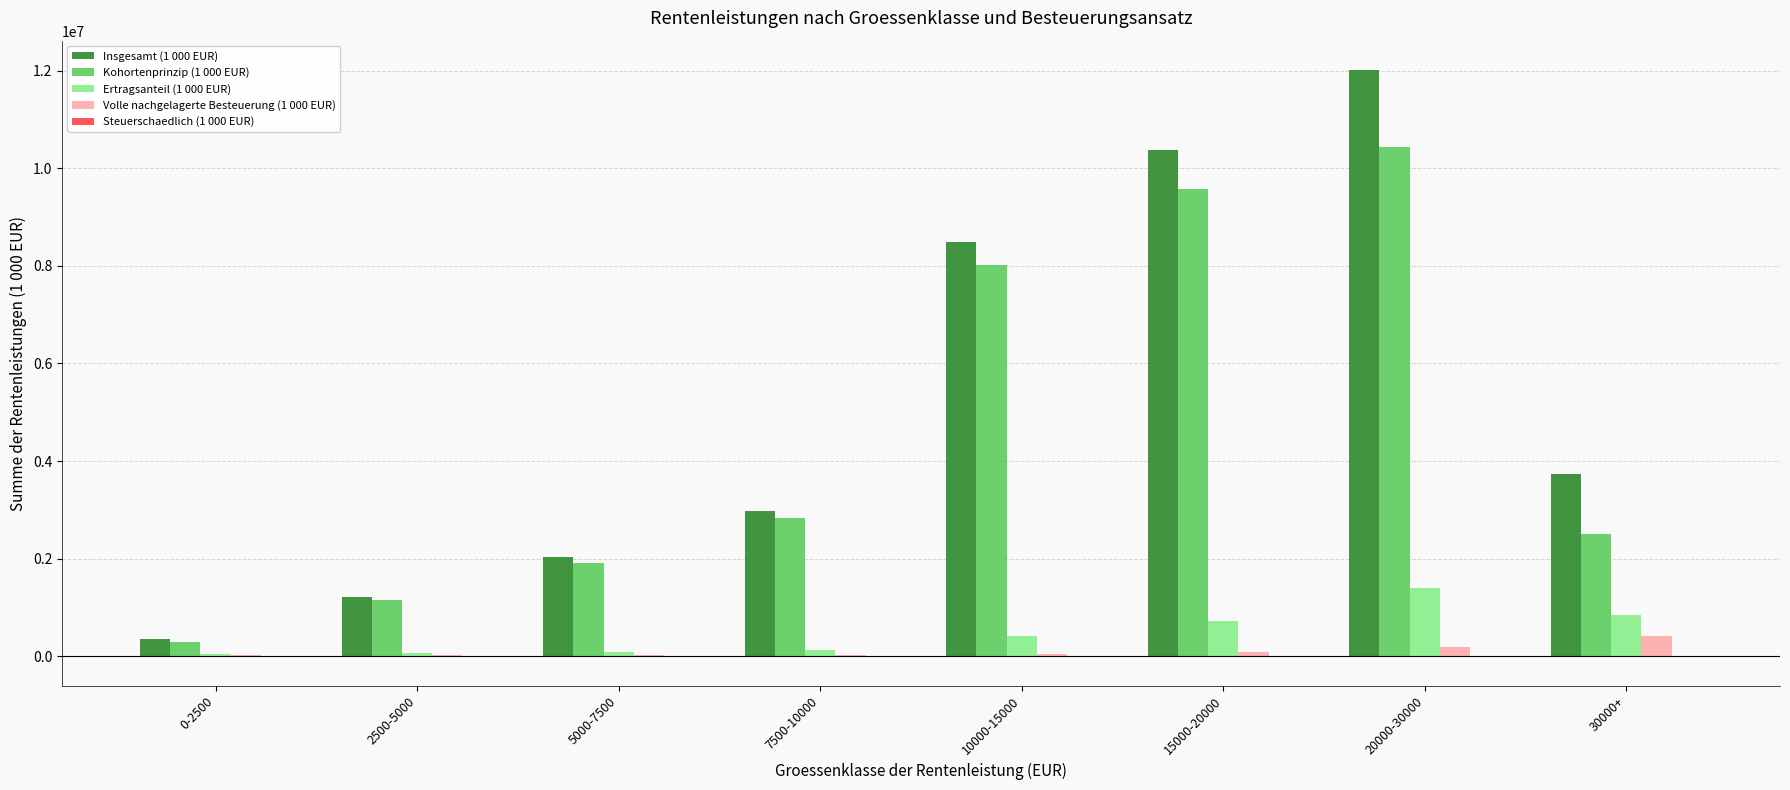

What is the greatest value displayed?

12016152